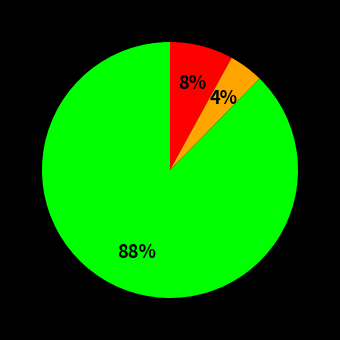

To the nearest percent, what is the average slice percentage?

33%